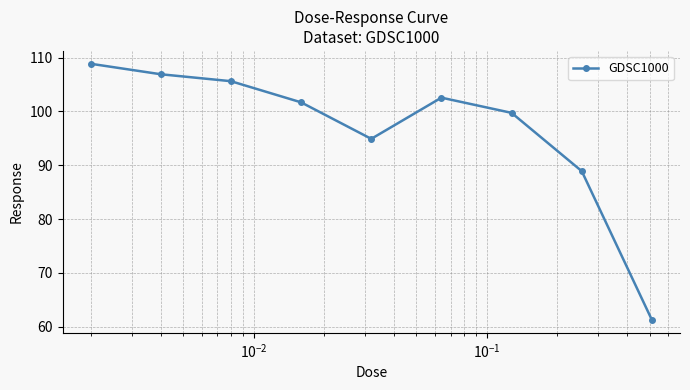

True or false: the data has more than 2 interior local peaks.

False